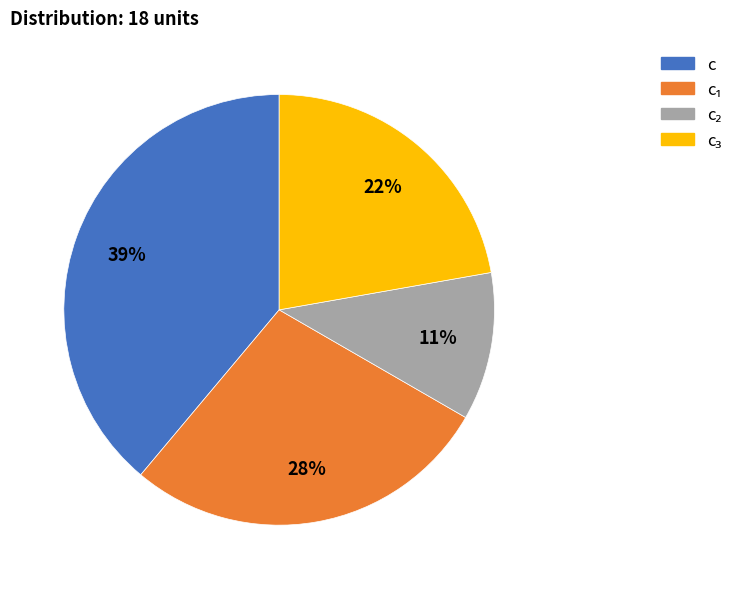

To the nearest percent, what portion does c represent?

39%